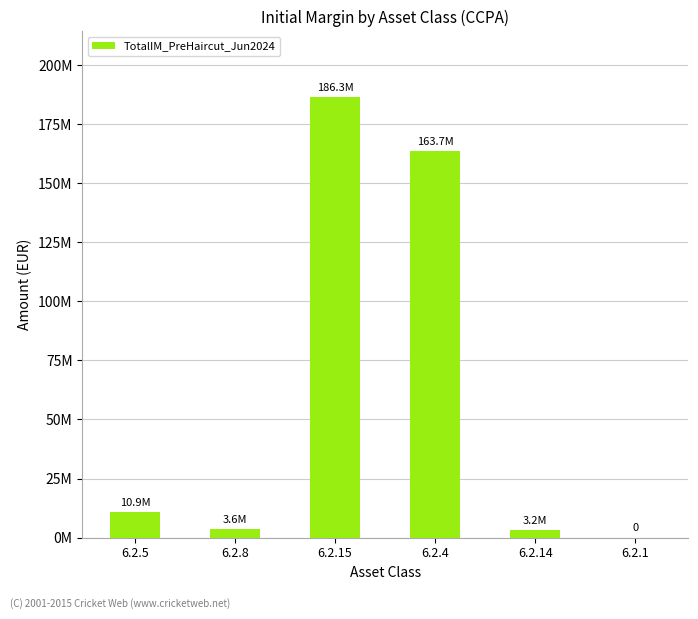

Reading right to left, what are all the values shown in this chart?

6.2.1=0.0	6.2.14=3226000.0	6.2.4=163723357.6	6.2.15=186325077.6	6.2.8=3646160.0	6.2.5=10862060.0